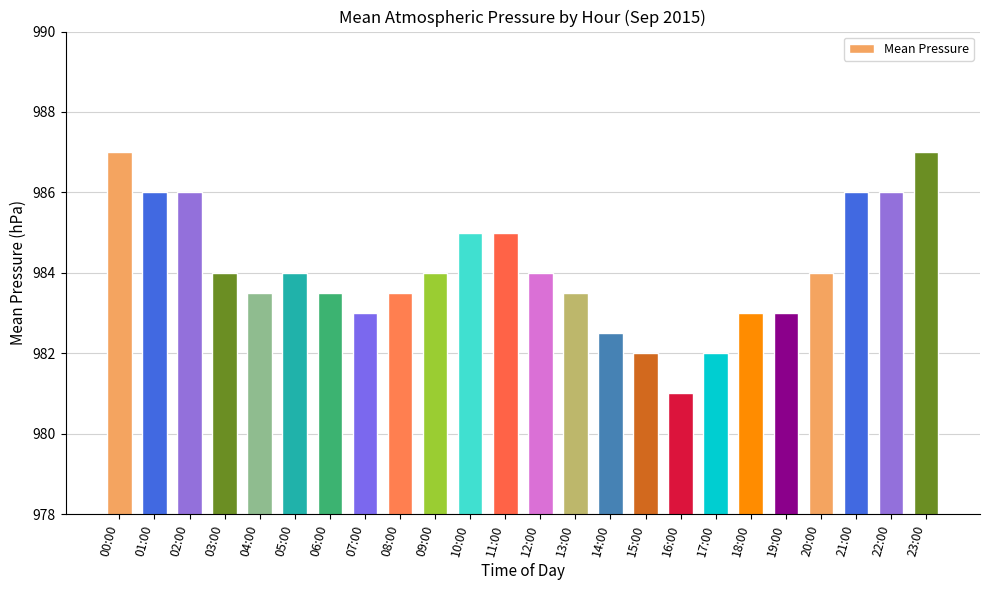

True or false: the data shows 984.0 at 09:00.

True